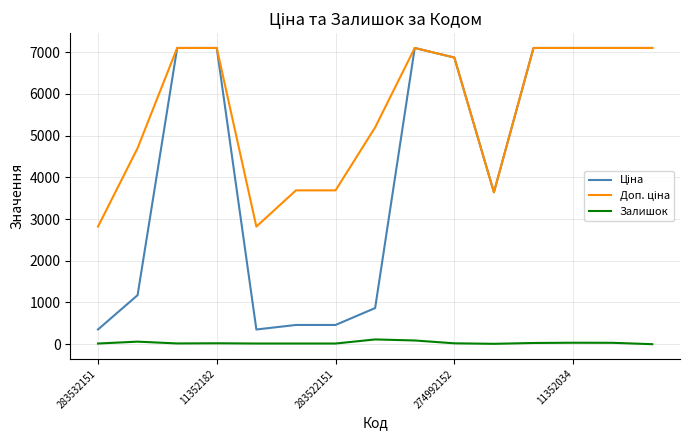

The Залишок series shows 21.0 at 274992152. True or false?

True